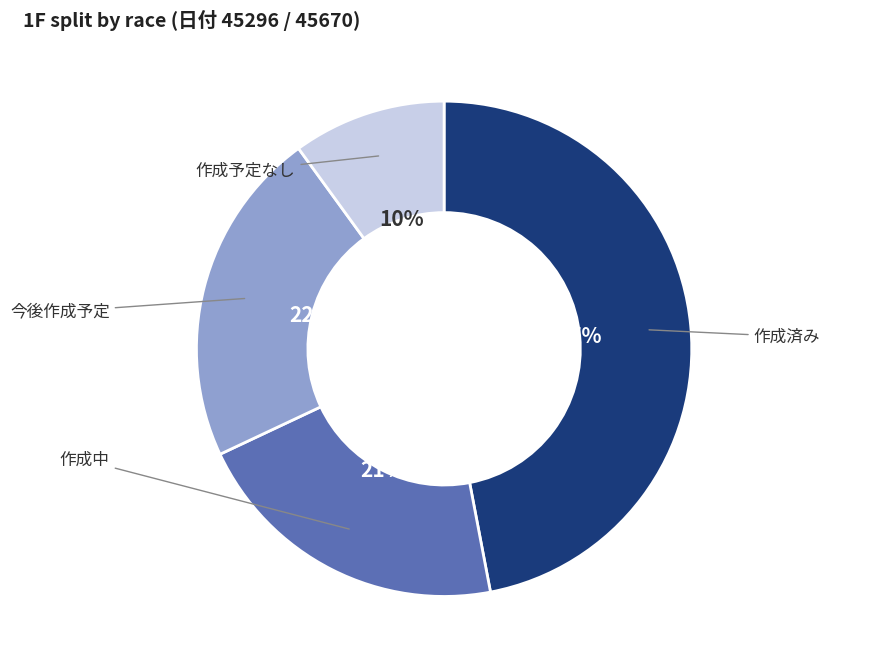

Rank the categories by value from lowest to highest.

作成予定なし, 作成中, 今後作成予定, 作成済み